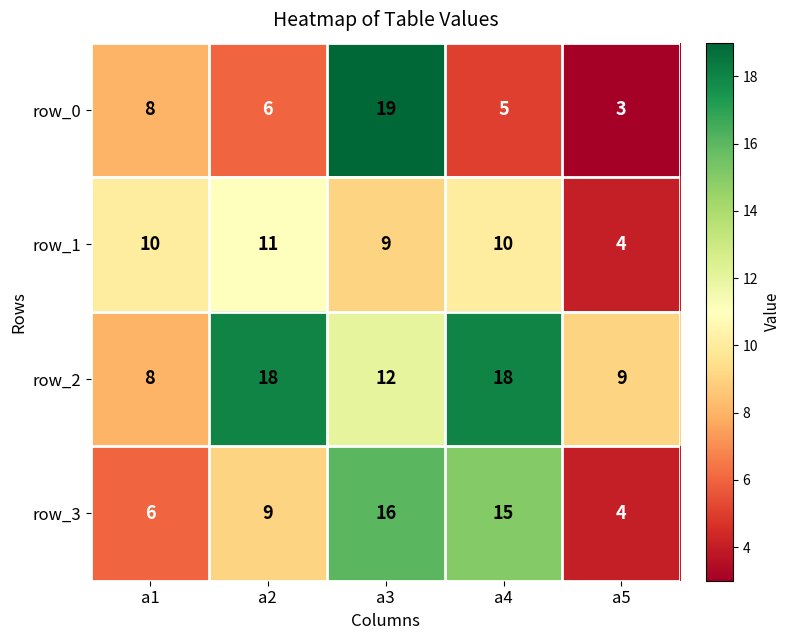

The row_3 series shows 10 at a4. True or false?

False